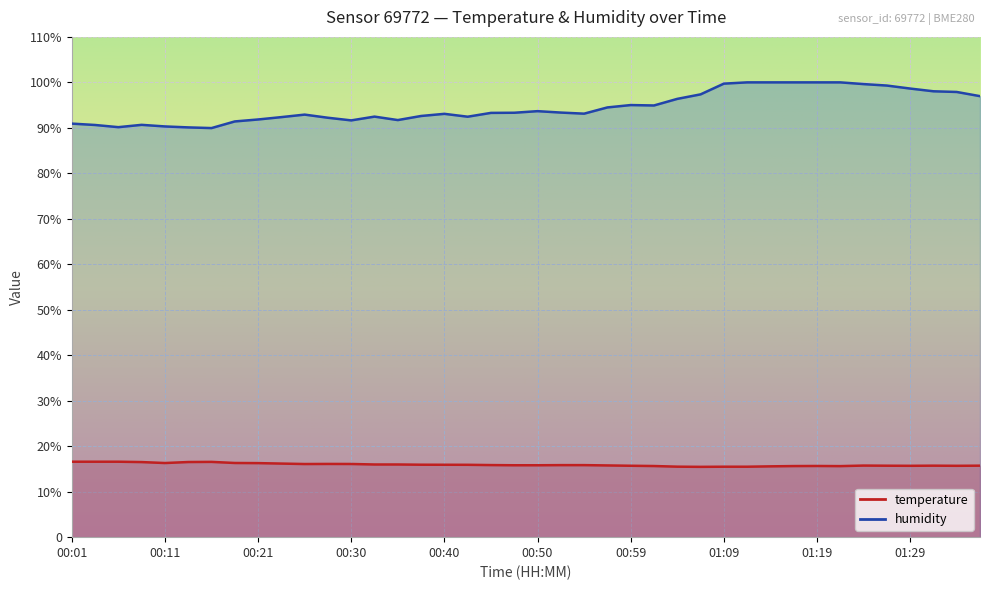

What is the label of the 5th point from the right?

01:27